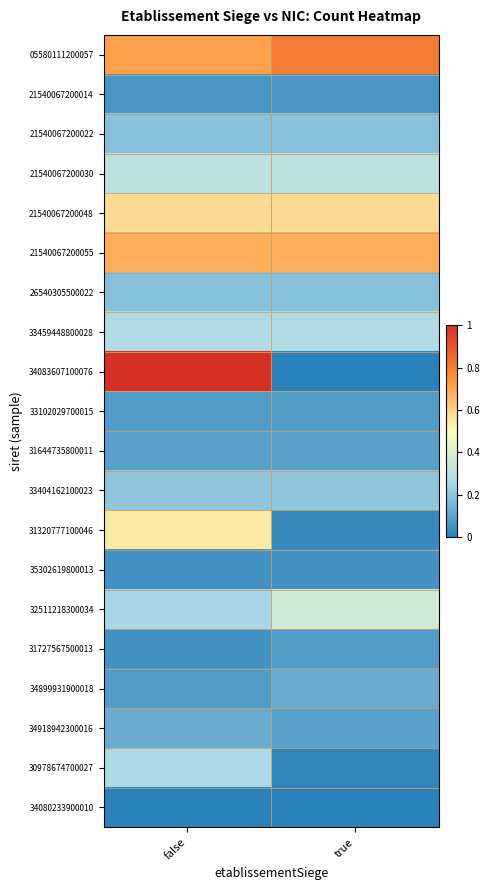

Which series has the widest spread of values?

34083607100076